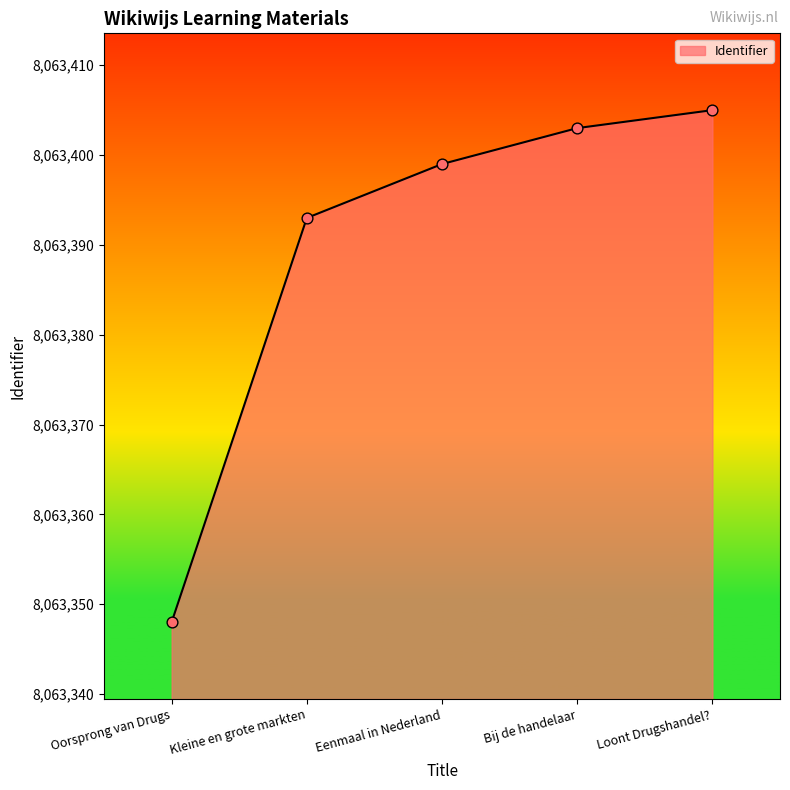

What is the change in value from Eenmaal in Nederland to Bij de handelaar?

+4